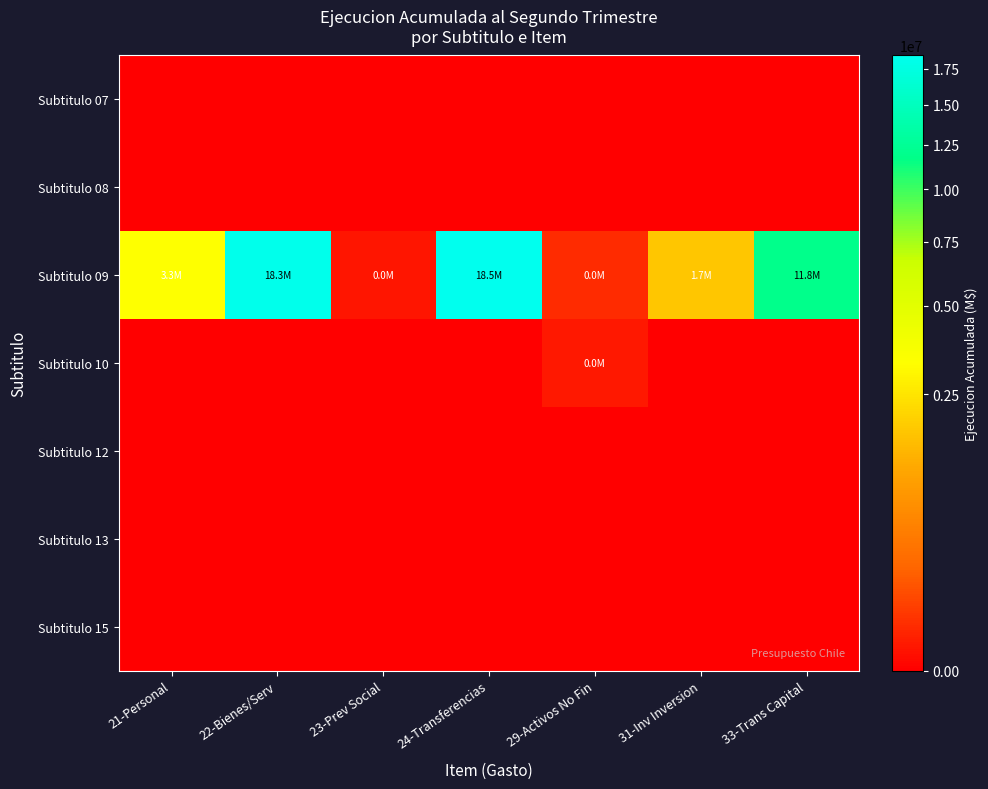

List the series in order of their peak value, highest first.

Subtitulo 09, Subtitulo 10, Subtitulo 07, Subtitulo 08, Subtitulo 12, Subtitulo 13, Subtitulo 15